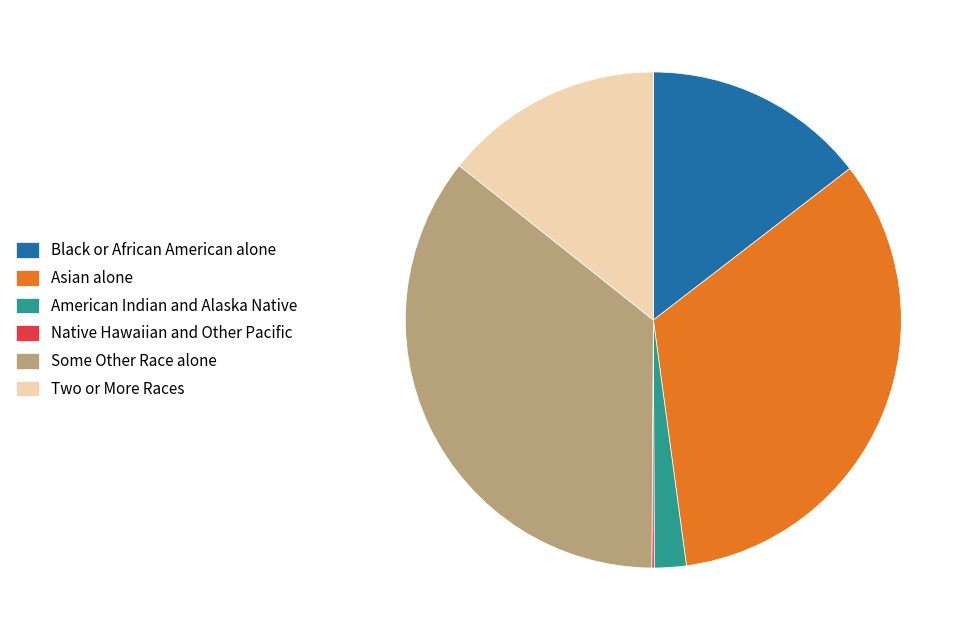

The Some Other Race alone slice represents 36% of the pie. True or false?

True